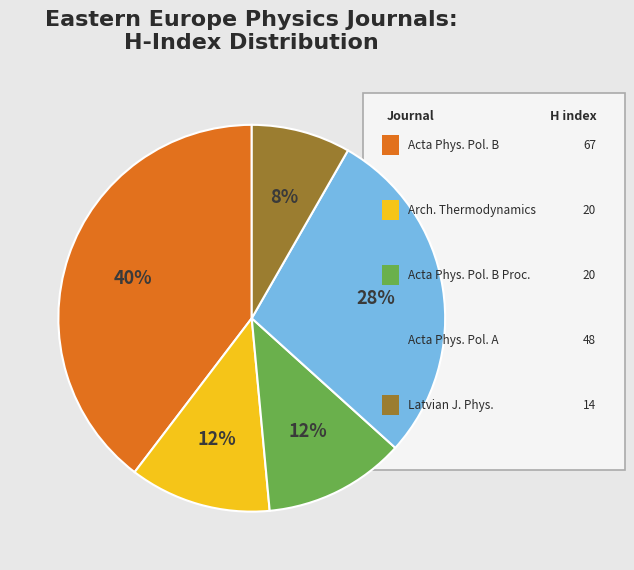

To the nearest percent, what is the average slice percentage?

20%